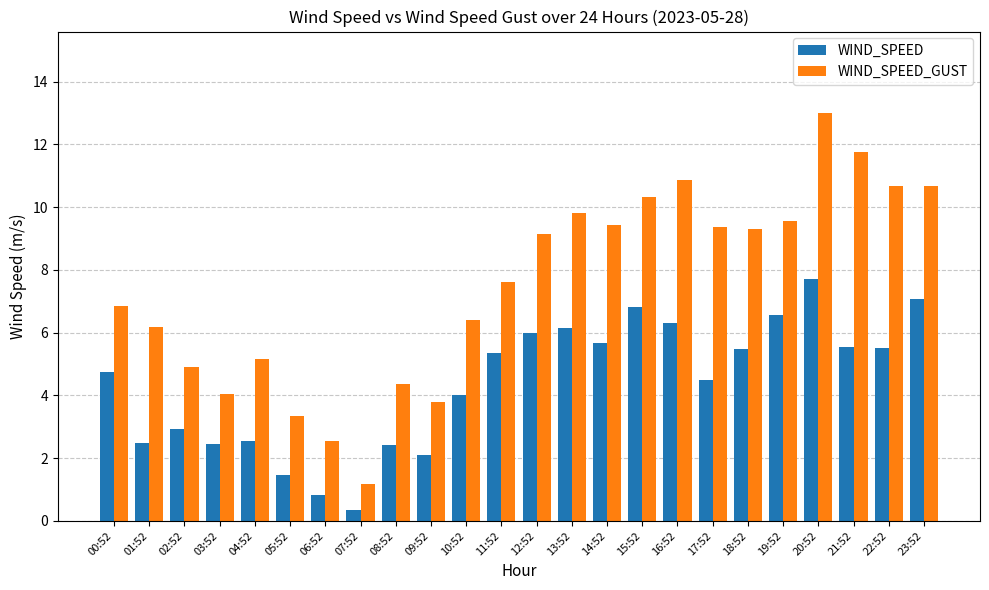

Which series has the largest range (max minus min)?

WIND_SPEED_GUST